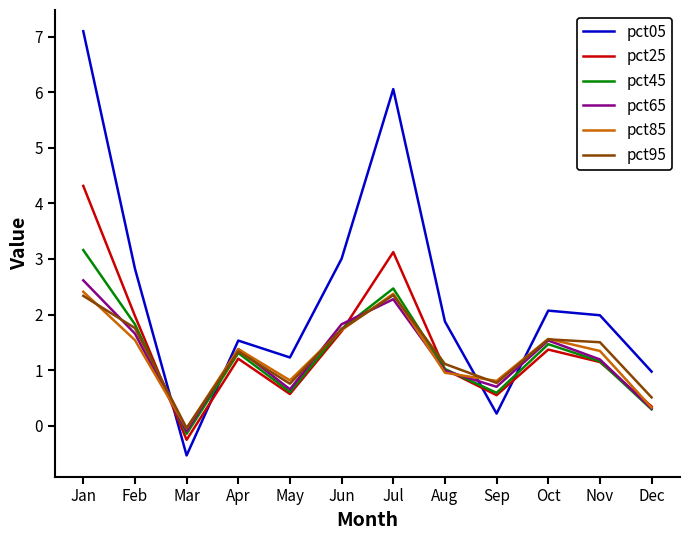

At which category does pct05 reach its first local peak?

Apr